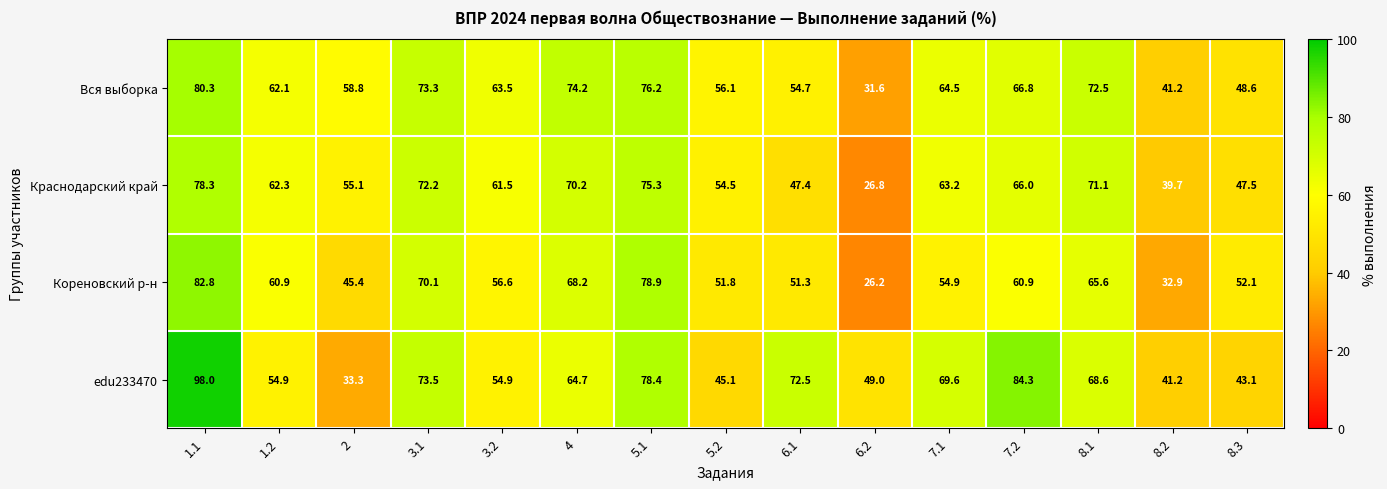

Which series has the largest total across all categories?

edu233470